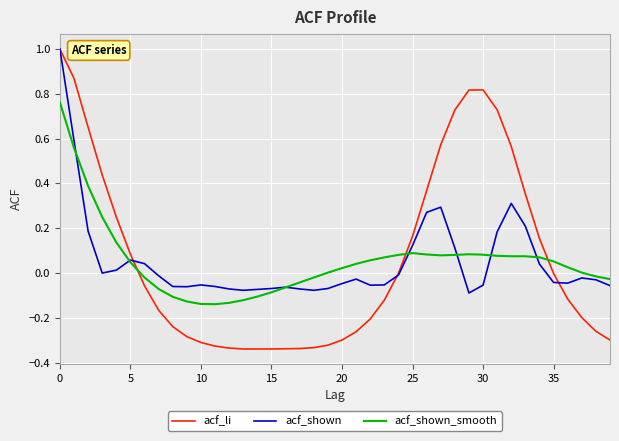

What is the highest value of the acf_shown series?

1.0